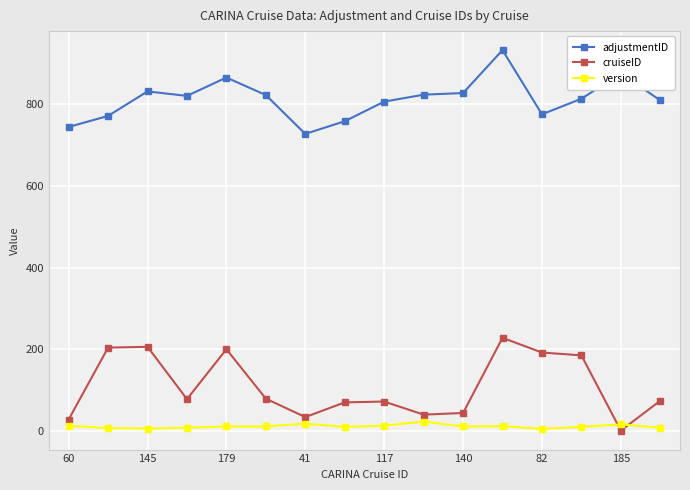

True or false: adjustmentID has more than 0 points higher than both neighbors.

True